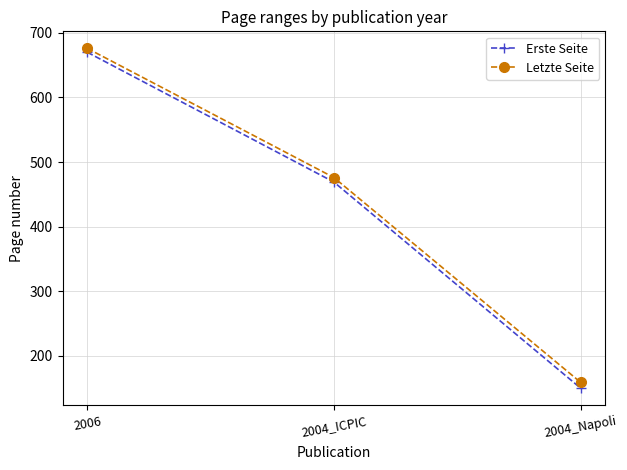

The Erste Seite series shows 207 at 2004_Napoli. True or false?

False